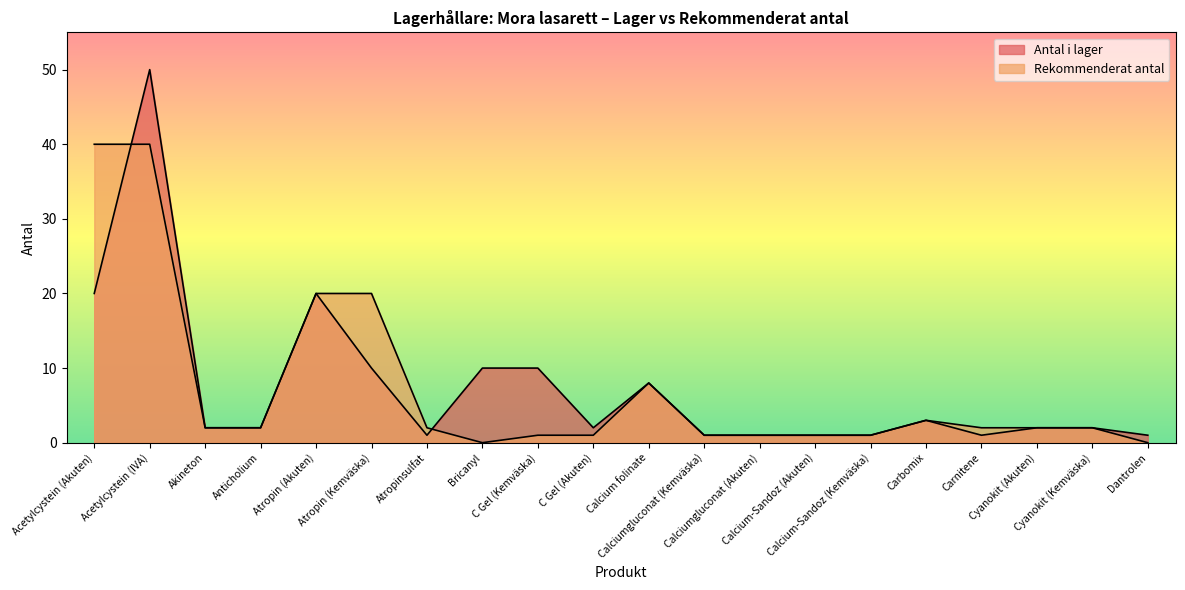

What is the spread (max minus min) of values at Bricanyl?

10